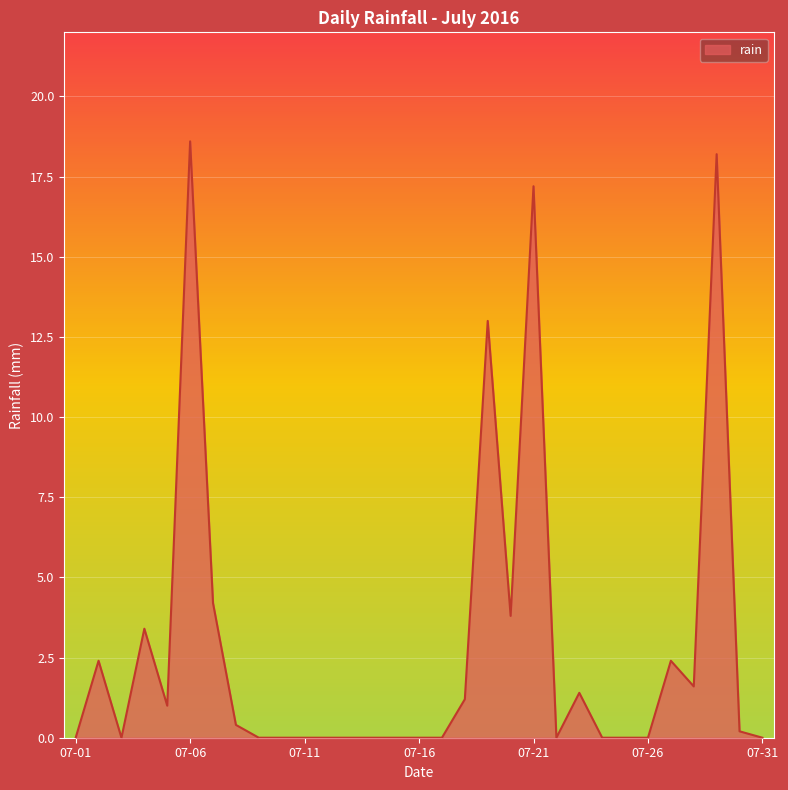

What is the greatest value displayed?

18.6